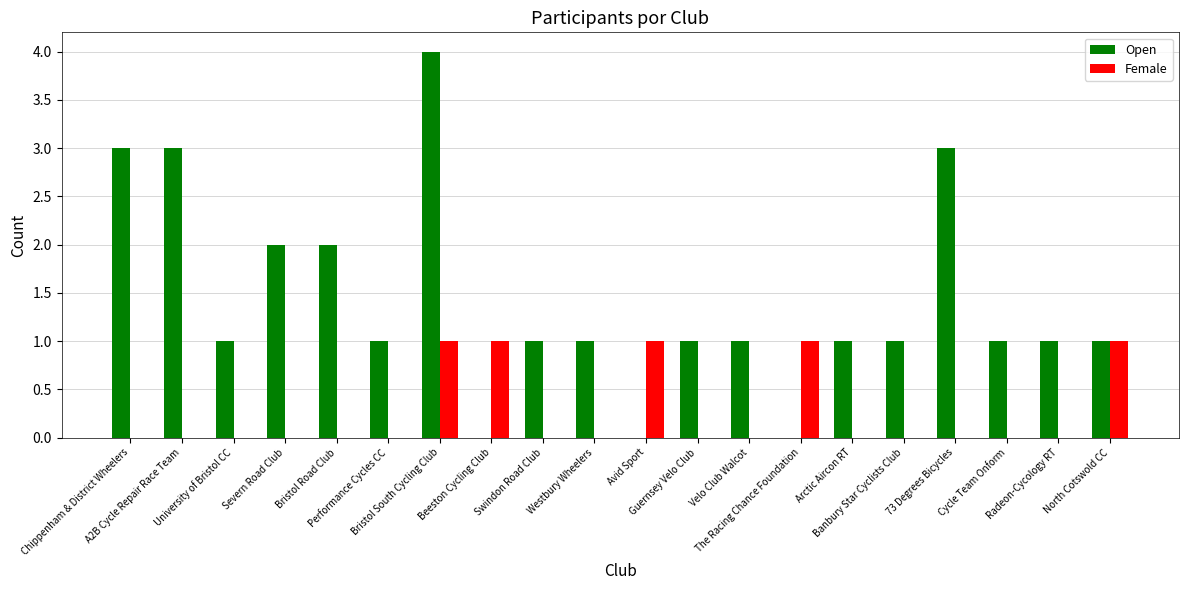

How many distinct data groups are displayed?

2